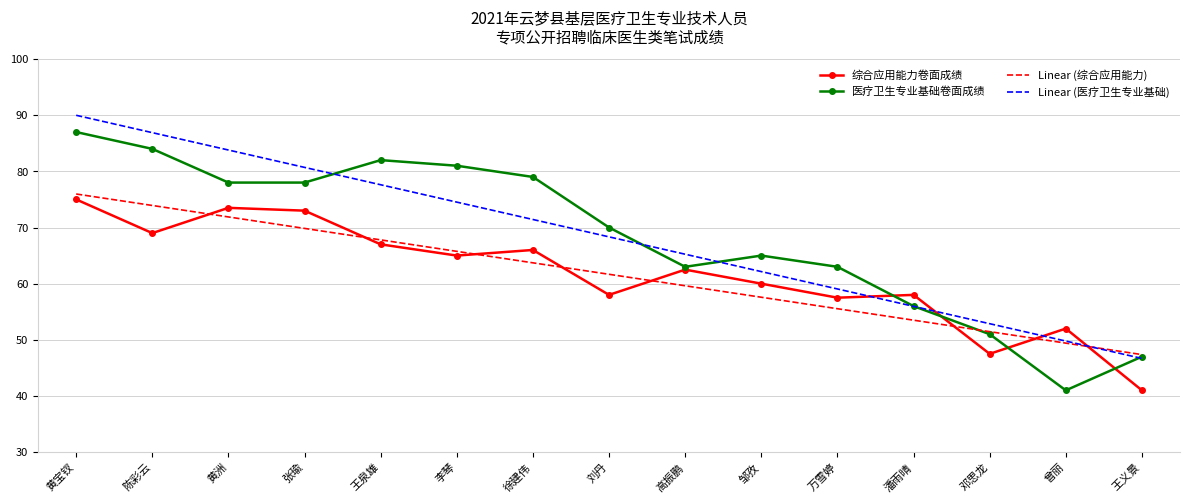

True or false: Linear (综合应用能力) has a value of 16.6 at 张瑜.

False